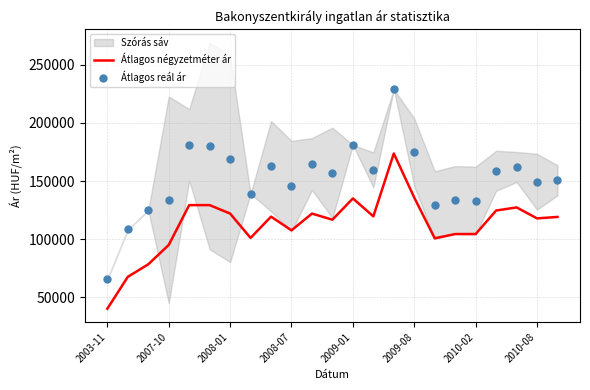

Which series reaches the maximum Y coordinate?

Átlagos reál ár